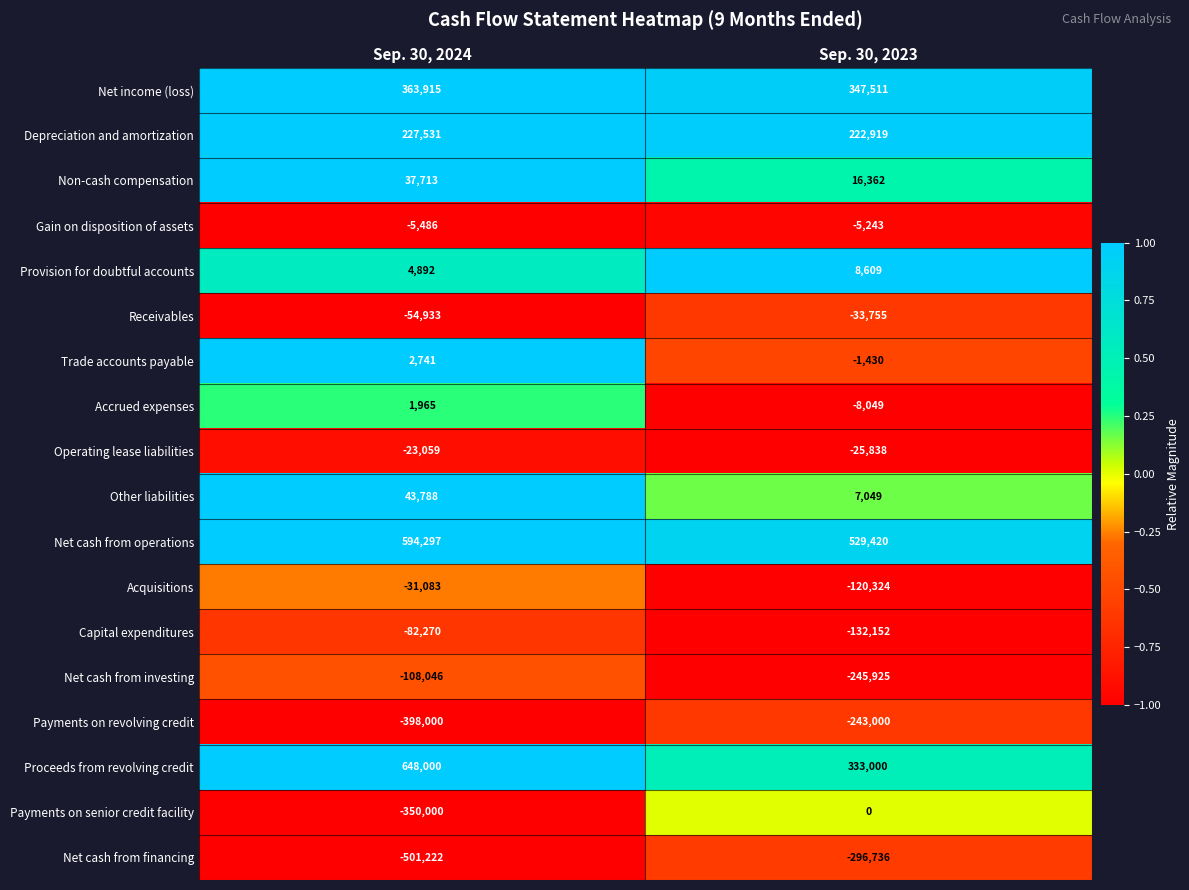

Between Sep. 30, 2024 and Sep. 30, 2023, which series saw the biggest shift?

Payments on senior credit facility